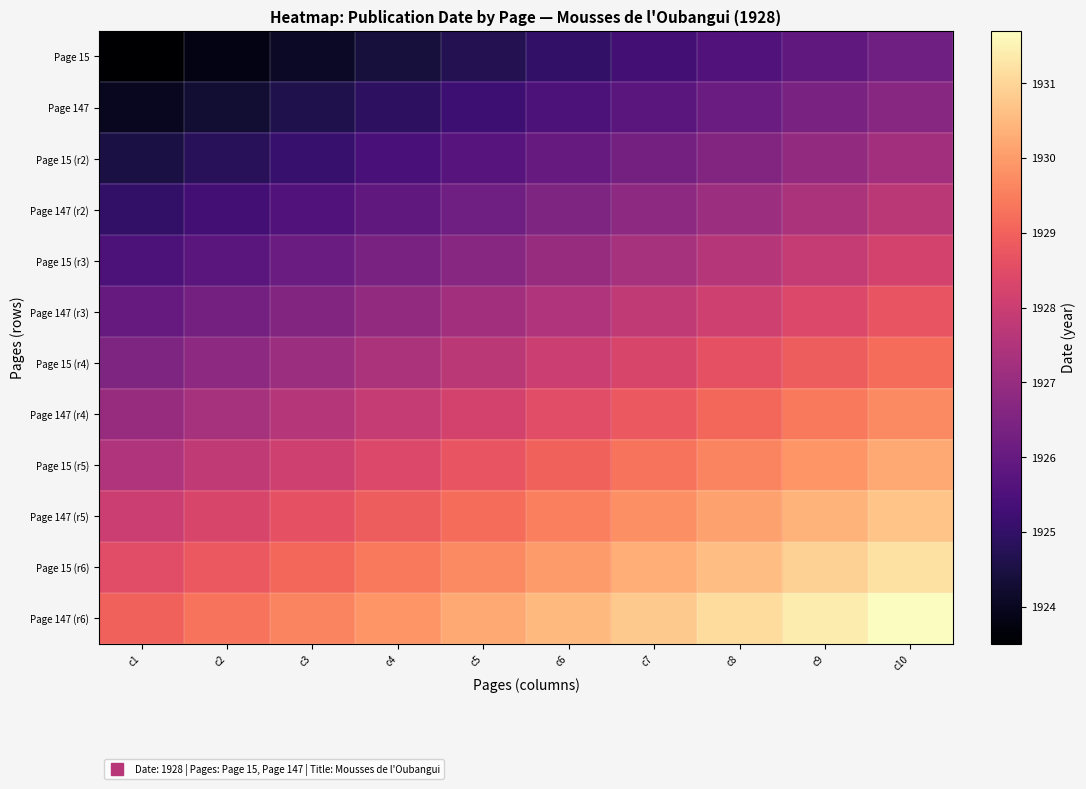

Reading left to right, list all the values displayed in this chart.

Page 15: c1=1923.5	c2=1923.8	c3=1924.1	c4=1924.4	c5=1924.7	c6=1925.0	c7=1925.3	c8=1925.6	c9=1925.9	c10=1926.2
Page 147: c1=1924.0	c2=1924.3	c3=1924.6	c4=1924.9	c5=1925.2	c6=1925.5	c7=1925.8	c8=1926.1	c9=1926.4	c10=1926.7
Page 15 (r2): c1=1924.5	c2=1924.8	c3=1925.1	c4=1925.4	c5=1925.7	c6=1926.0	c7=1926.3	c8=1926.6	c9=1926.9	c10=1927.2
Page 147 (r2): c1=1925.0	c2=1925.3	c3=1925.6	c4=1925.9	c5=1926.2	c6=1926.5	c7=1926.8	c8=1927.1	c9=1927.4	c10=1927.7
Page 15 (r3): c1=1925.5	c2=1925.8	c3=1926.1	c4=1926.4	c5=1926.7	c6=1927.0	c7=1927.3	c8=1927.6	c9=1927.9	c10=1928.2
Page 147 (r3): c1=1926.0	c2=1926.3	c3=1926.6	c4=1926.9	c5=1927.2	c6=1927.5	c7=1927.8	c8=1928.1	c9=1928.4	c10=1928.7
Page 15 (r4): c1=1926.5	c2=1926.8	c3=1927.1	c4=1927.4	c5=1927.7	c6=1928.0	c7=1928.3	c8=1928.6	c9=1928.9	c10=1929.2
Page 147 (r4): c1=1927.0	c2=1927.3	c3=1927.6	c4=1927.9	c5=1928.2	c6=1928.5	c7=1928.8	c8=1929.1	c9=1929.4	c10=1929.7
Page 15 (r5): c1=1927.5	c2=1927.8	c3=1928.1	c4=1928.4	c5=1928.7	c6=1929.0	c7=1929.3	c8=1929.6	c9=1929.9	c10=1930.2
Page 147 (r5): c1=1928.0	c2=1928.3	c3=1928.6	c4=1928.9	c5=1929.2	c6=1929.5	c7=1929.8	c8=1930.1	c9=1930.4	c10=1930.7
Page 15 (r6): c1=1928.5	c2=1928.8	c3=1929.1	c4=1929.4	c5=1929.7	c6=1930.0	c7=1930.3	c8=1930.6	c9=1930.9	c10=1931.2
Page 147 (r6): c1=1929.0	c2=1929.3	c3=1929.6	c4=1929.9	c5=1930.2	c6=1930.5	c7=1930.8	c8=1931.1	c9=1931.4	c10=1931.7